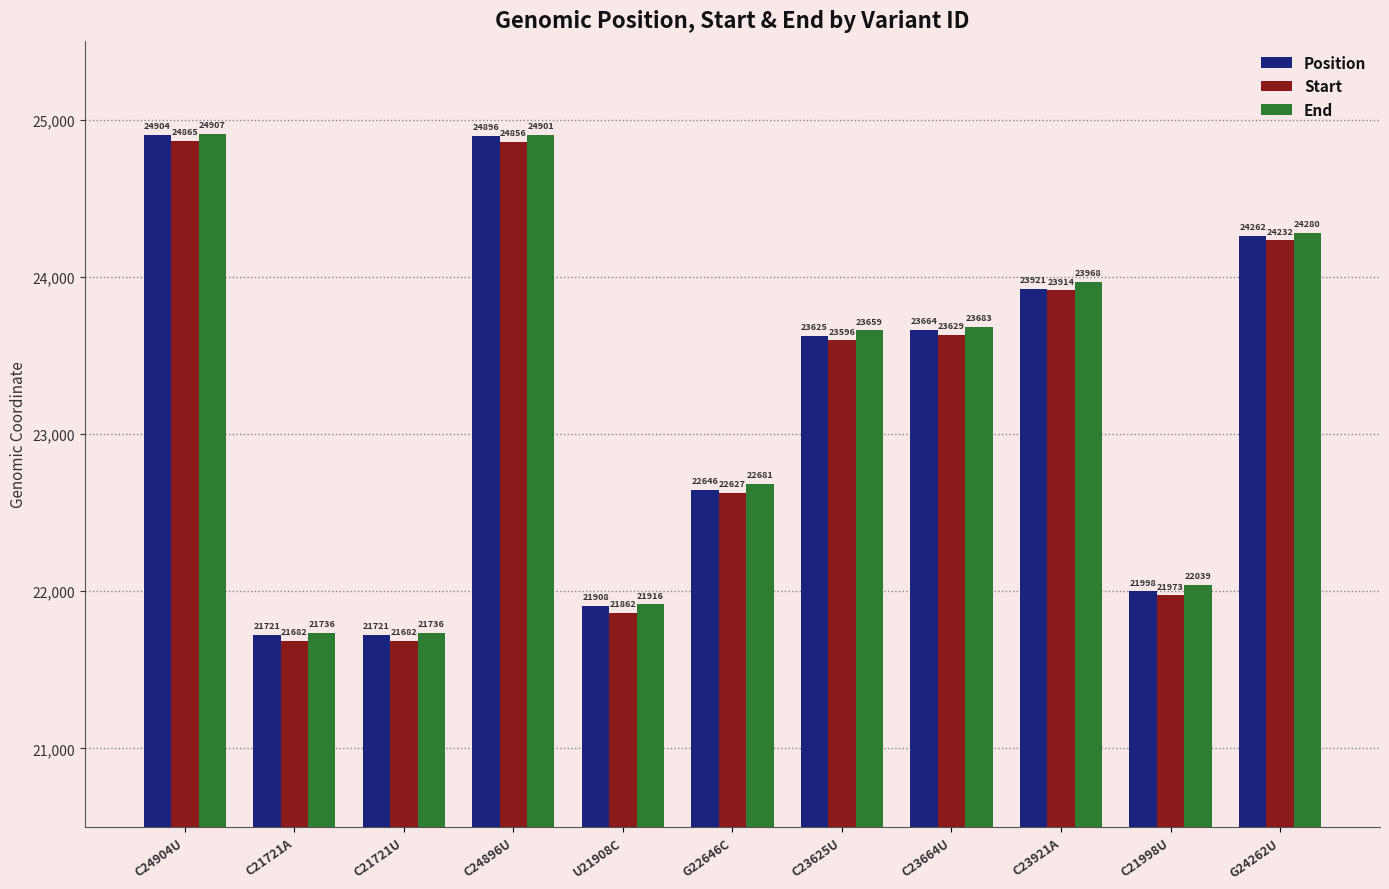

Reading left to right, list all the values displayed in this chart.

Position: 24904	21721	21721	24896	21908	22646	23625	23664	23921	21998	24262
Start: 24865	21682	21682	24856	21862	22627	23596	23629	23914	21973	24232
End: 24907	21736	21736	24901	21916	22681	23659	23683	23968	22039	24280